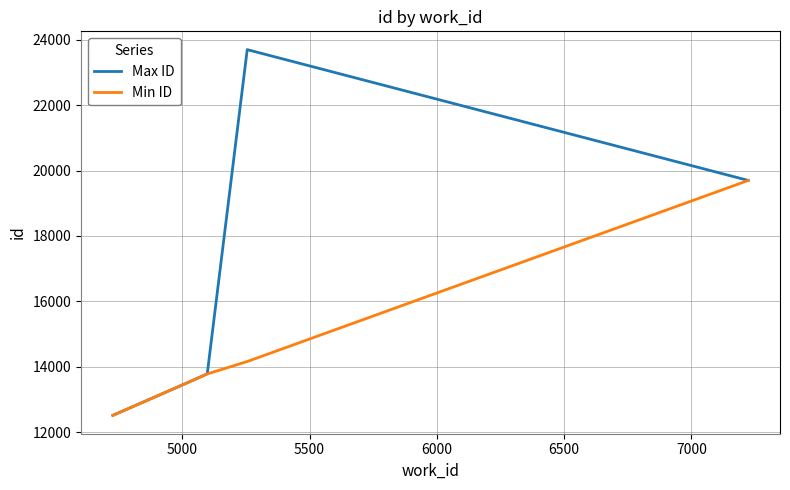

Which series has the largest range (max minus min)?

Max ID